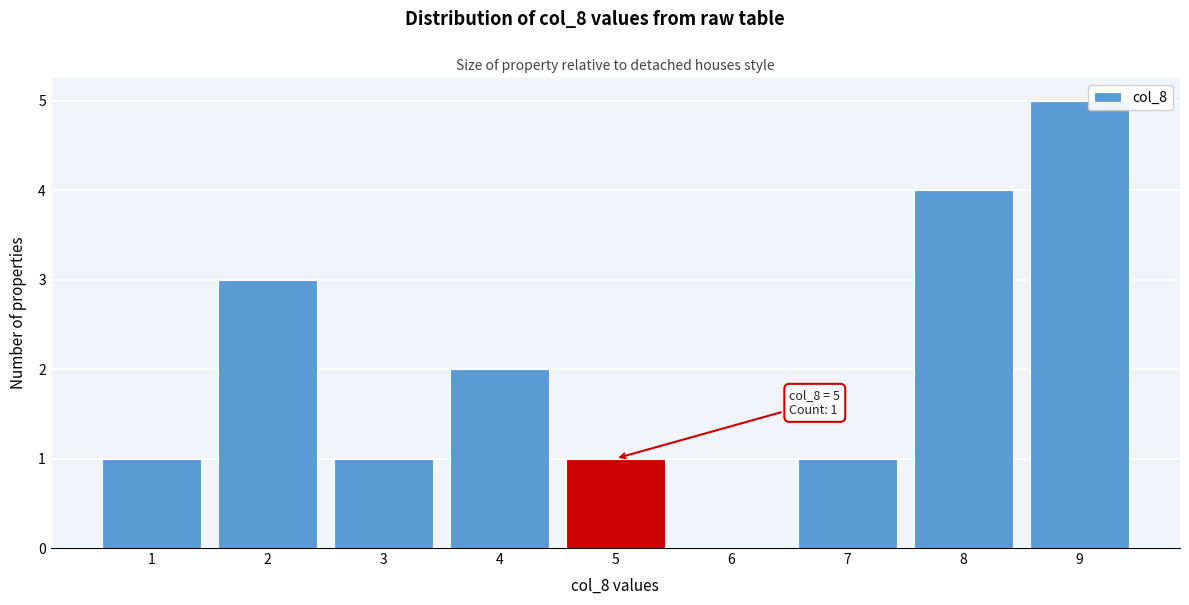

Which range on the x-axis has the tallest bar?

8.5 to 9.5